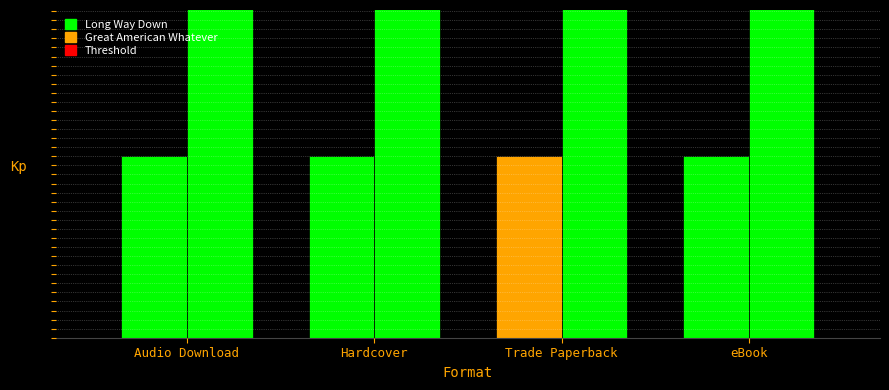

What is the value of the Long Way Down bar at the 4th from the left?

10.0